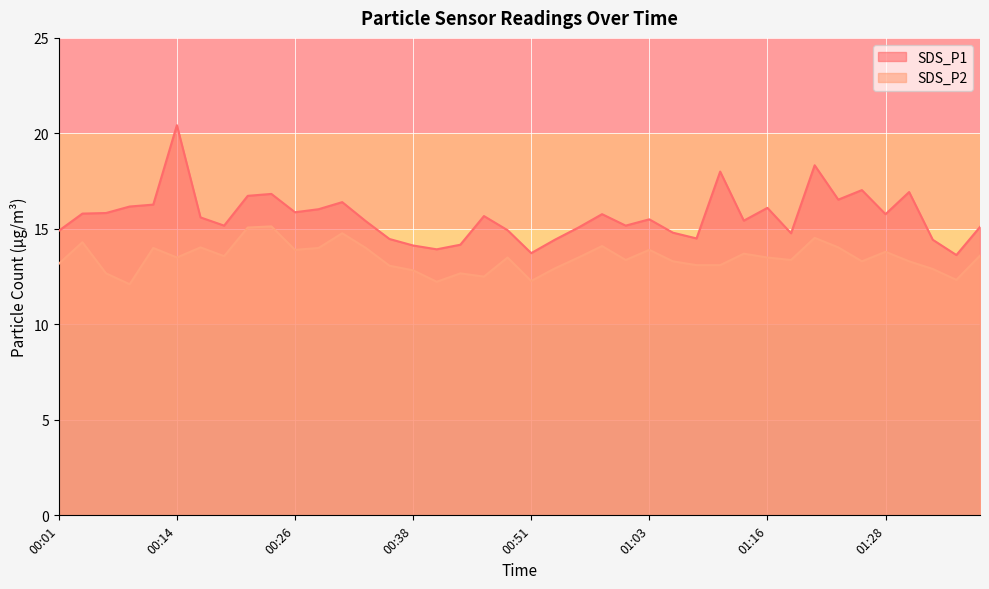

How many values in the SDS_P2 series are below 13?

10